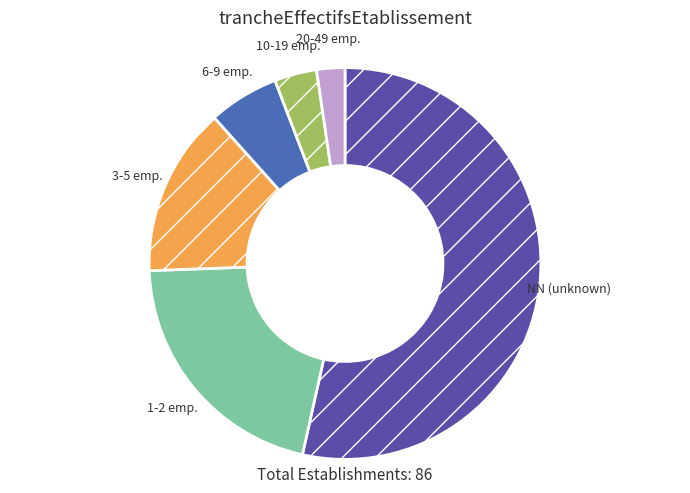

Do 10-19 emp. and 20-49 emp. together represent more than half of the pie?

No